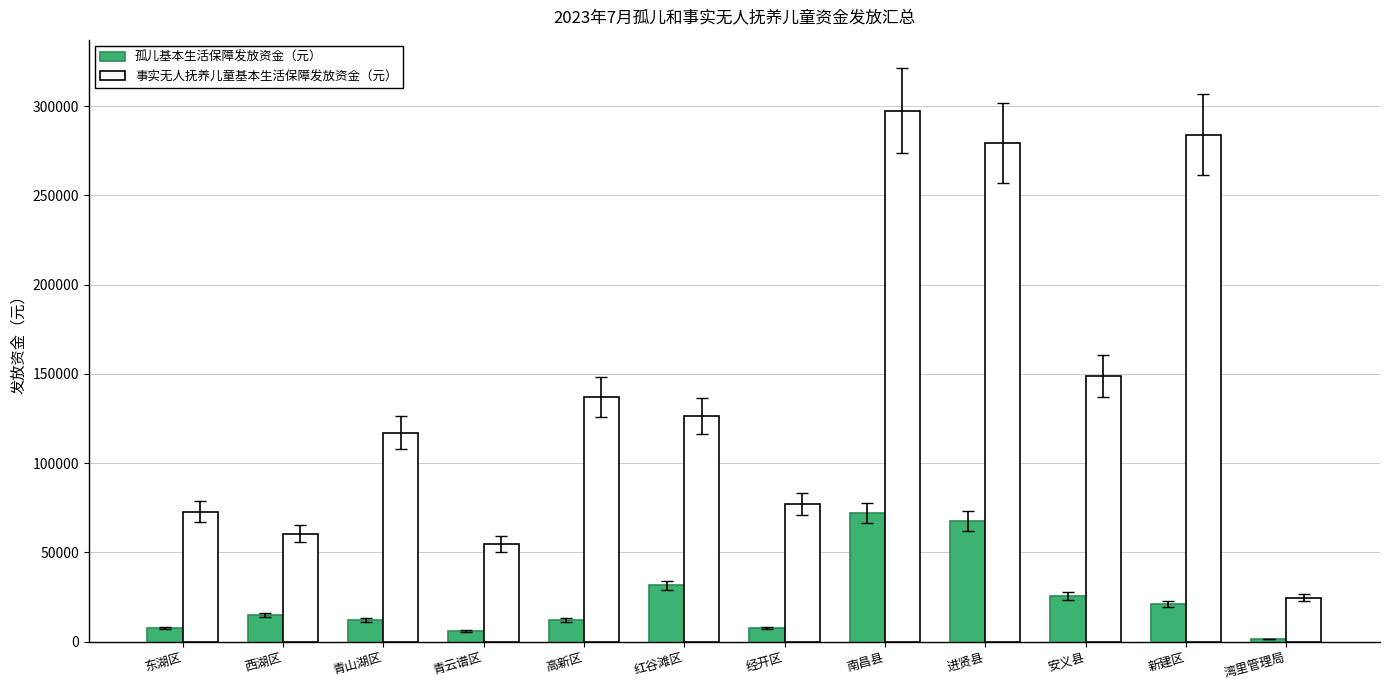

Rank the categories by 事实无人抚养儿童基本生活保障发放资金（元） value from lowest to highest.

湾里管理局, 青云谱区, 西湖区, 东湖区, 经开区, 青山湖区, 红谷滩区, 高新区, 安义县, 进贤县, 新建区, 南昌县